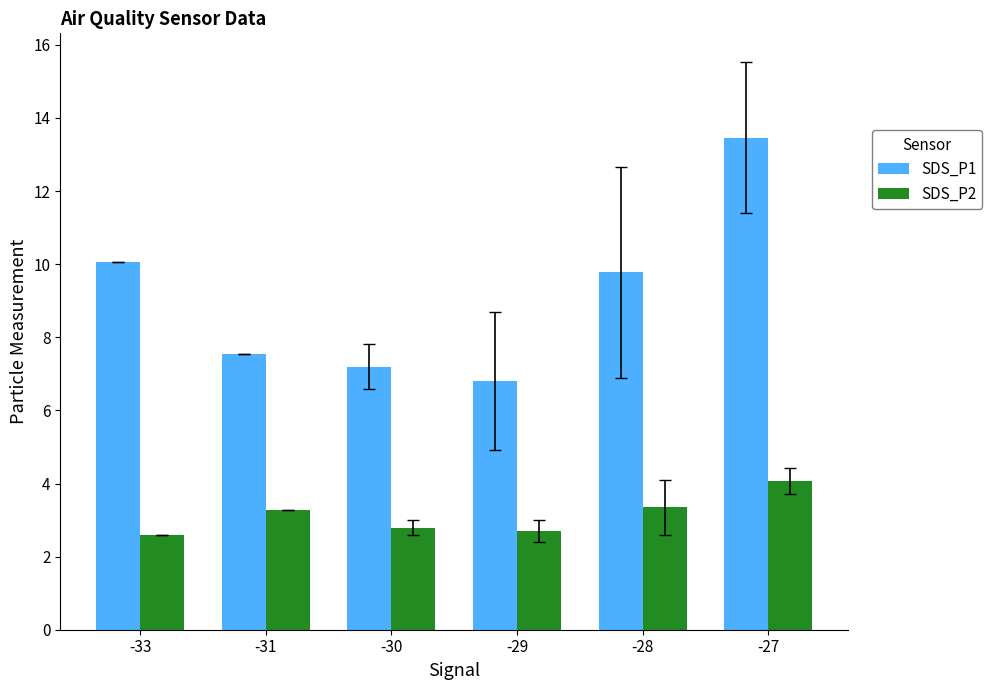

What are all the series names shown in the legend?

SDS_P1, SDS_P2